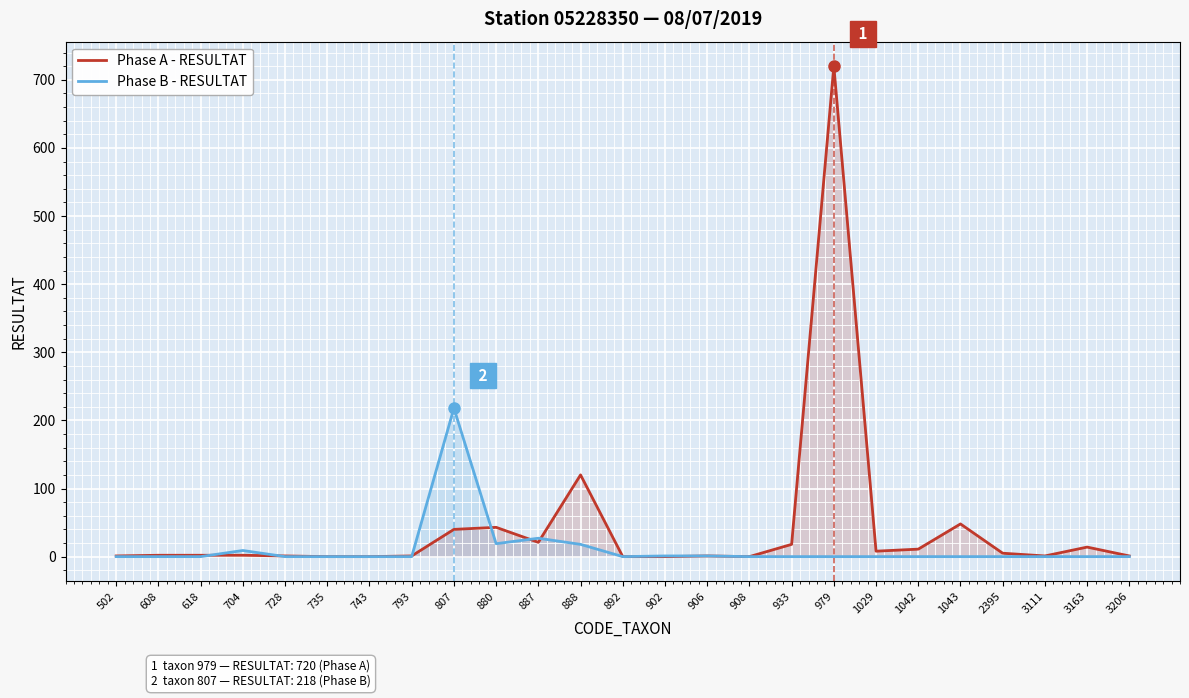

What are all the series names shown in the legend?

Phase A - RESULTAT, Phase B - RESULTAT